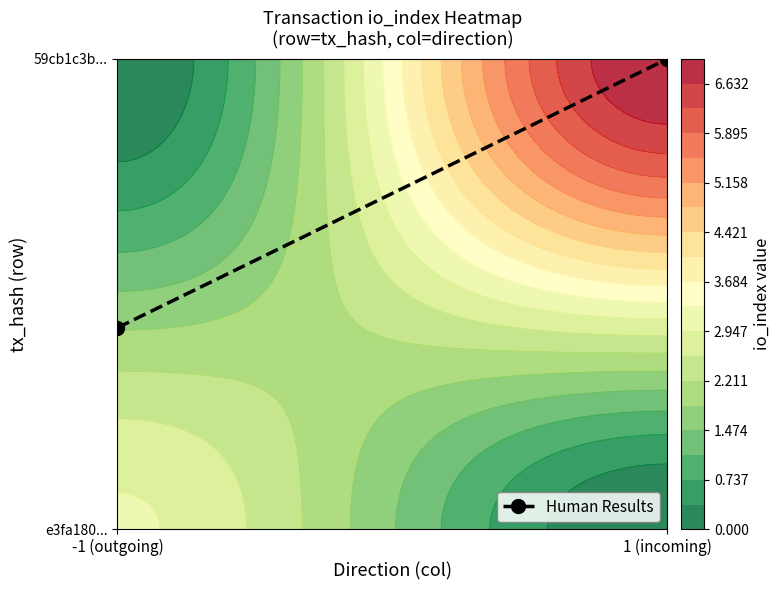

What is the sum of the values at 1 (incoming) and -1 (outgoing)?

1.4